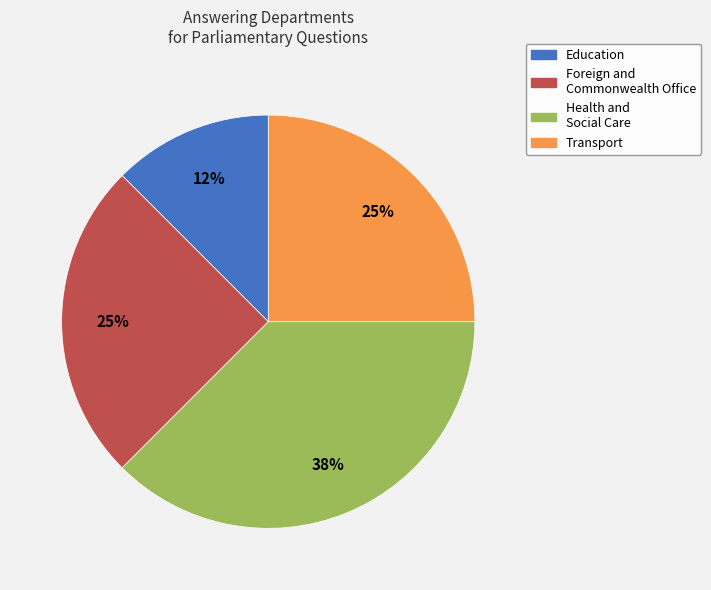

Is there any slice that represents more than half of the pie?

No